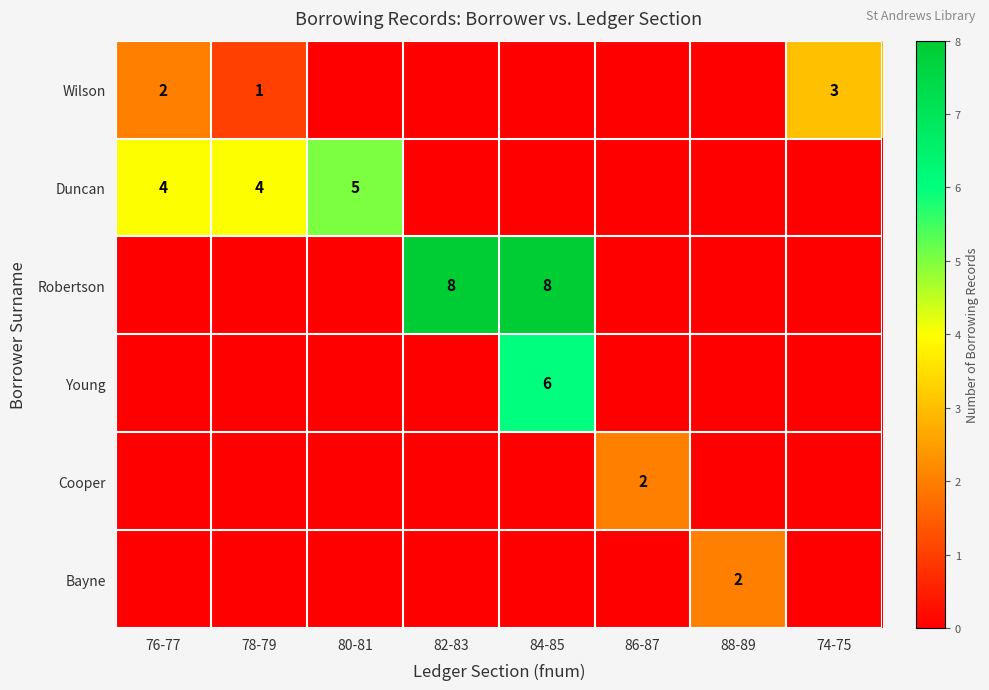

What is the greatest value displayed?

8